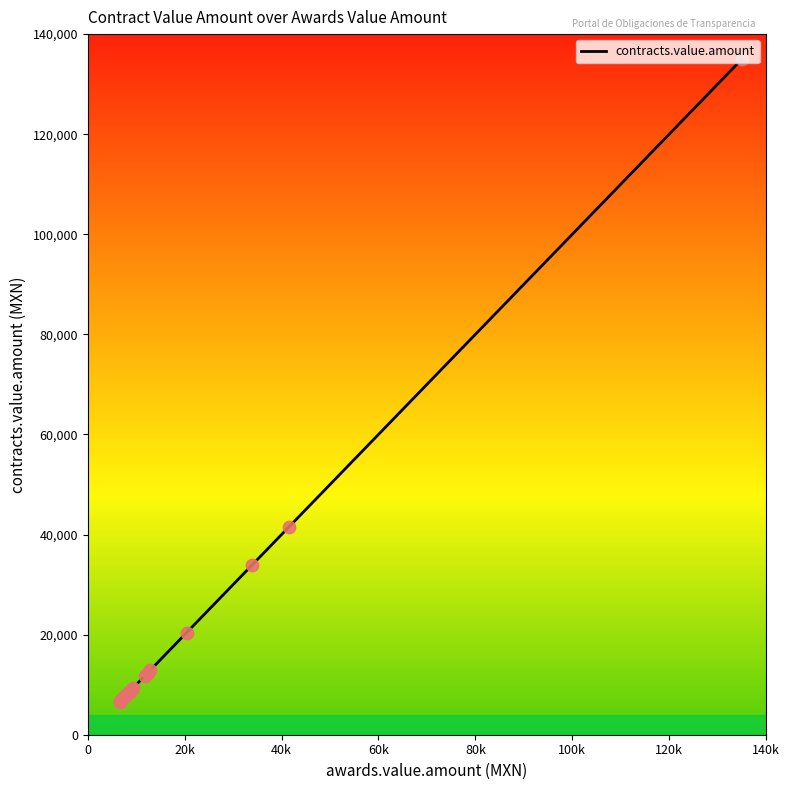

What is the smallest value displayed?

6554.5